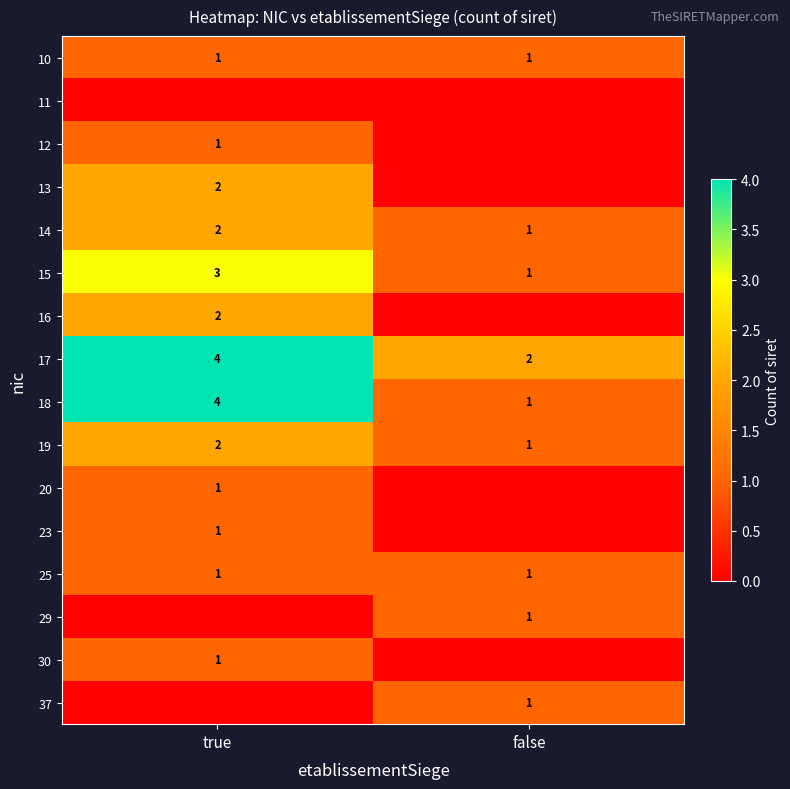

What is the sum of the 15 values at true and false?

4